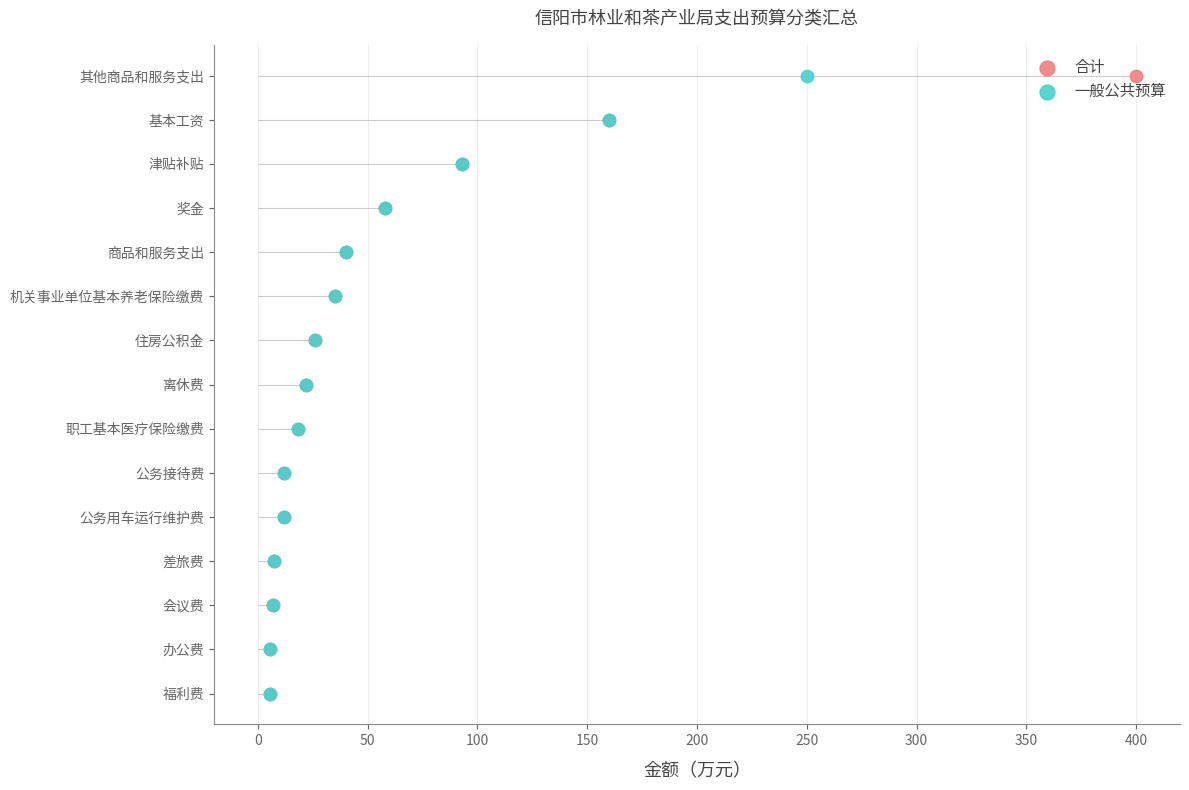

Which series has the largest total across all categories?

合计